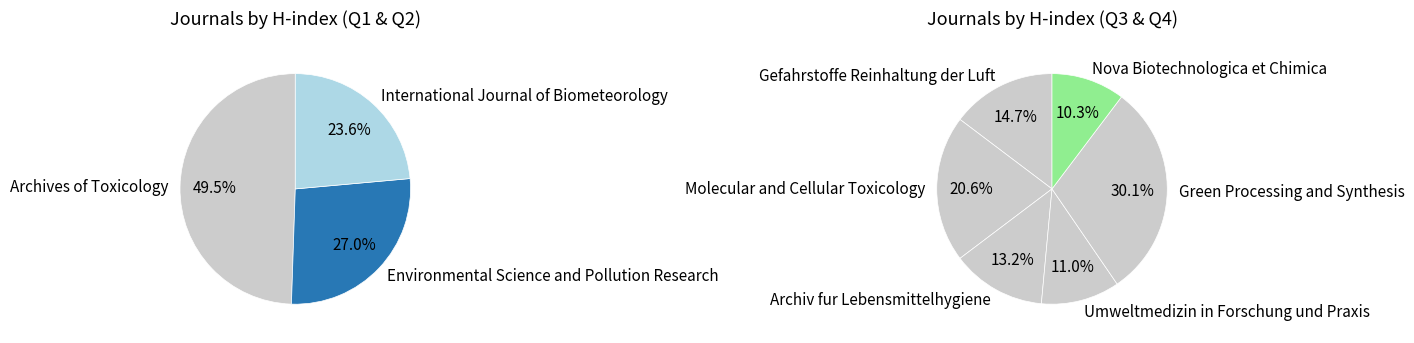

How many slices are in this pie chart?

9